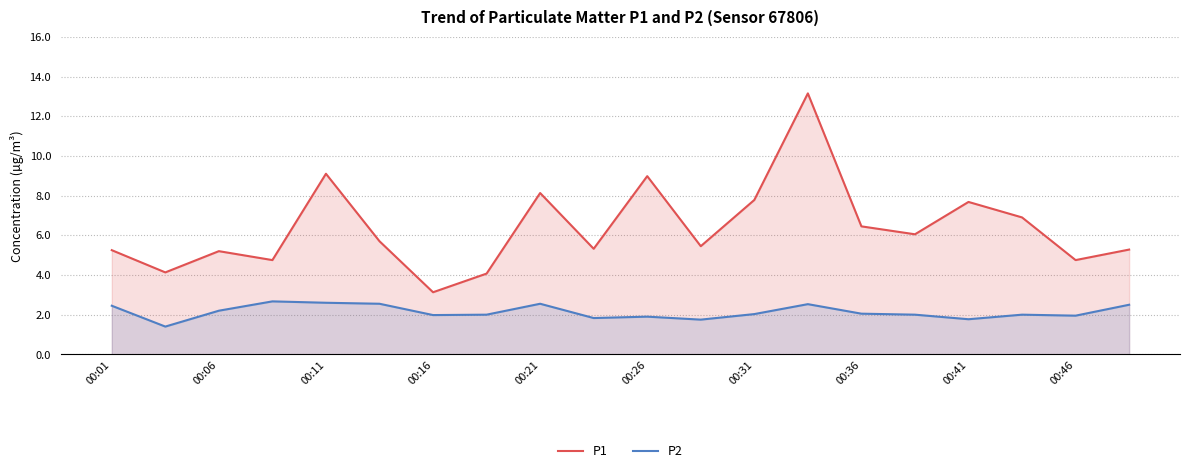

What are all the series names shown in the legend?

P1, P2